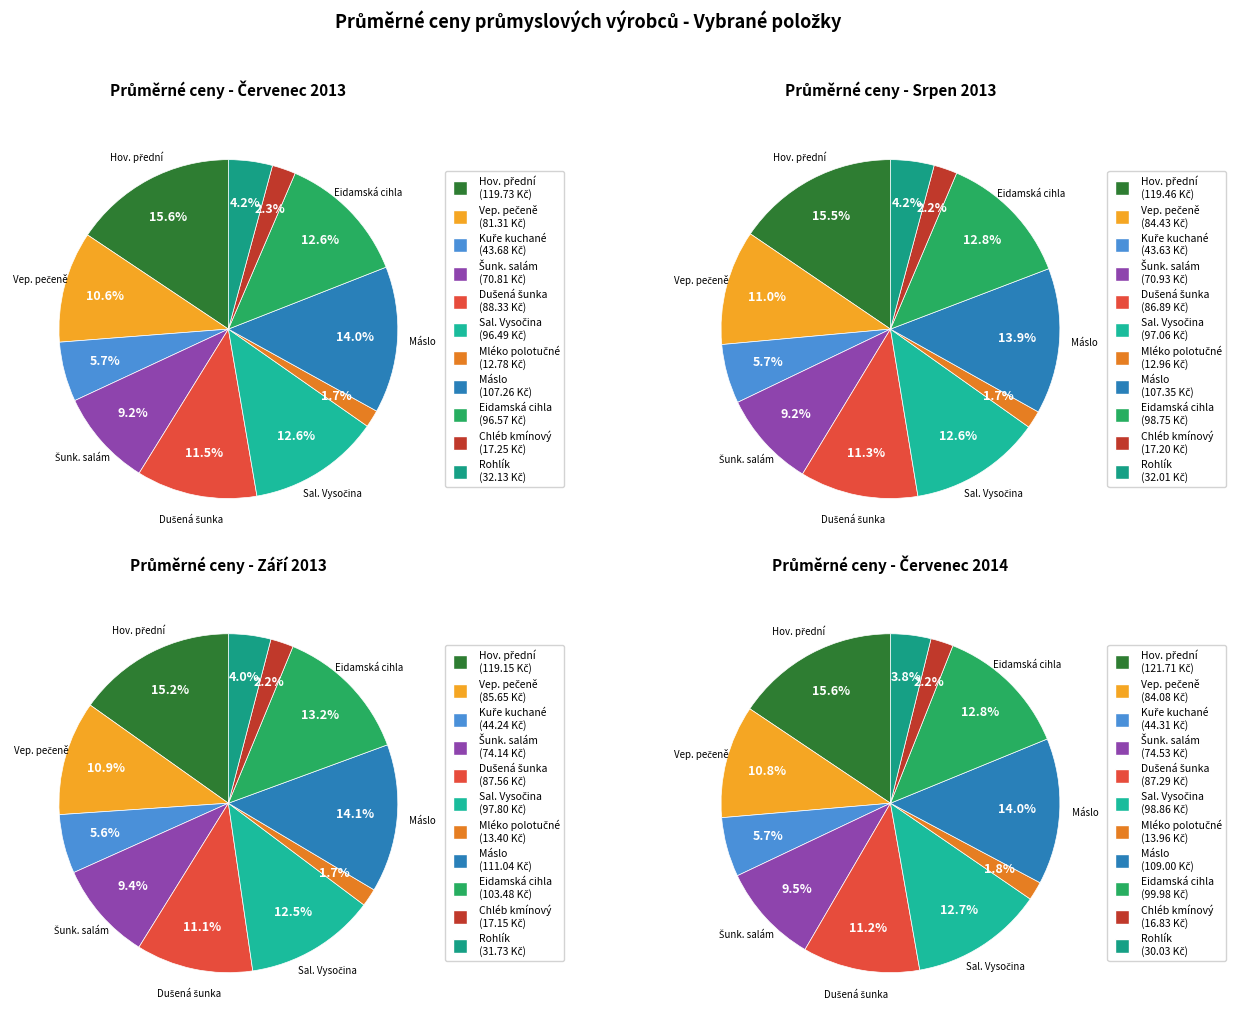

Rank the categories by value from highest to lowest.

Hovězí maso přední bez kosti, Máslo, Eidamská cihla, Salám Vysočina, Dušená šunka, Vepřová pečeně s kostí, Šunkový salám, Kuře kuchané I. tř., Rohlík, Konzumní chléb kmínový, Mléko polotučné